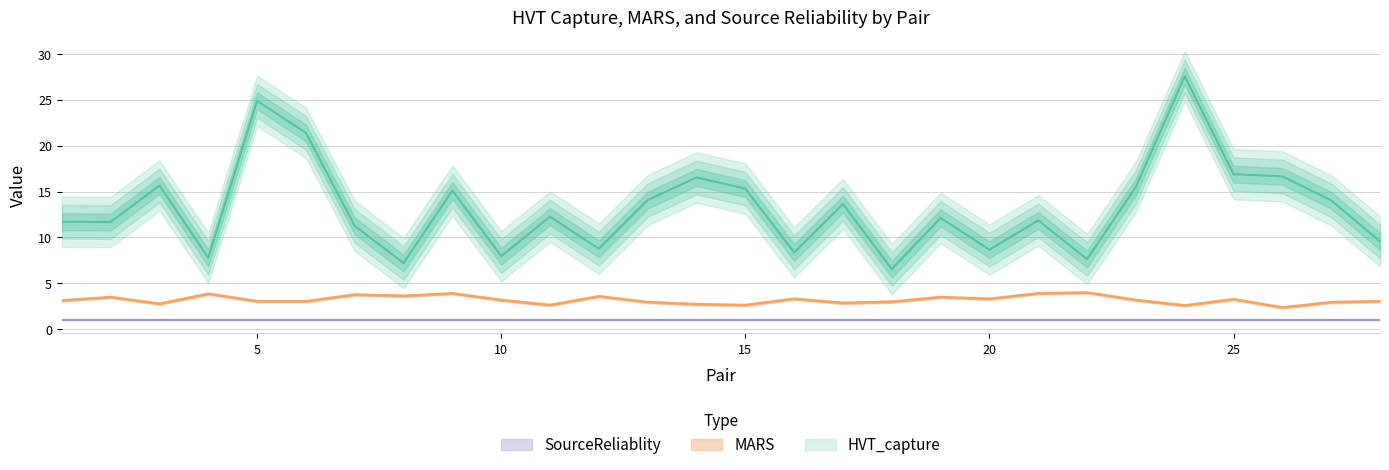

The value of MARS at 14 is 3.8. True or false?

False